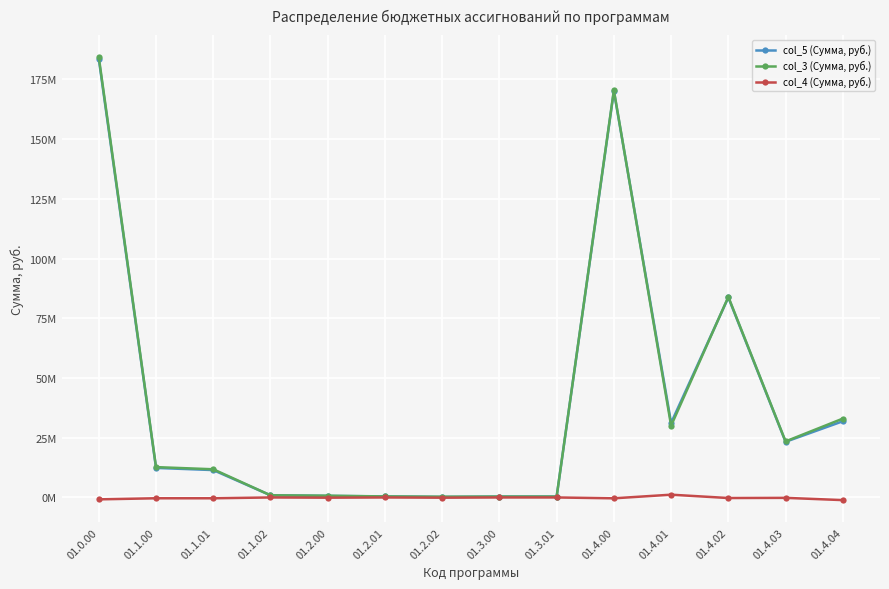

What is the lowest value of the col_3 (Сумма, руб.) series?

307000